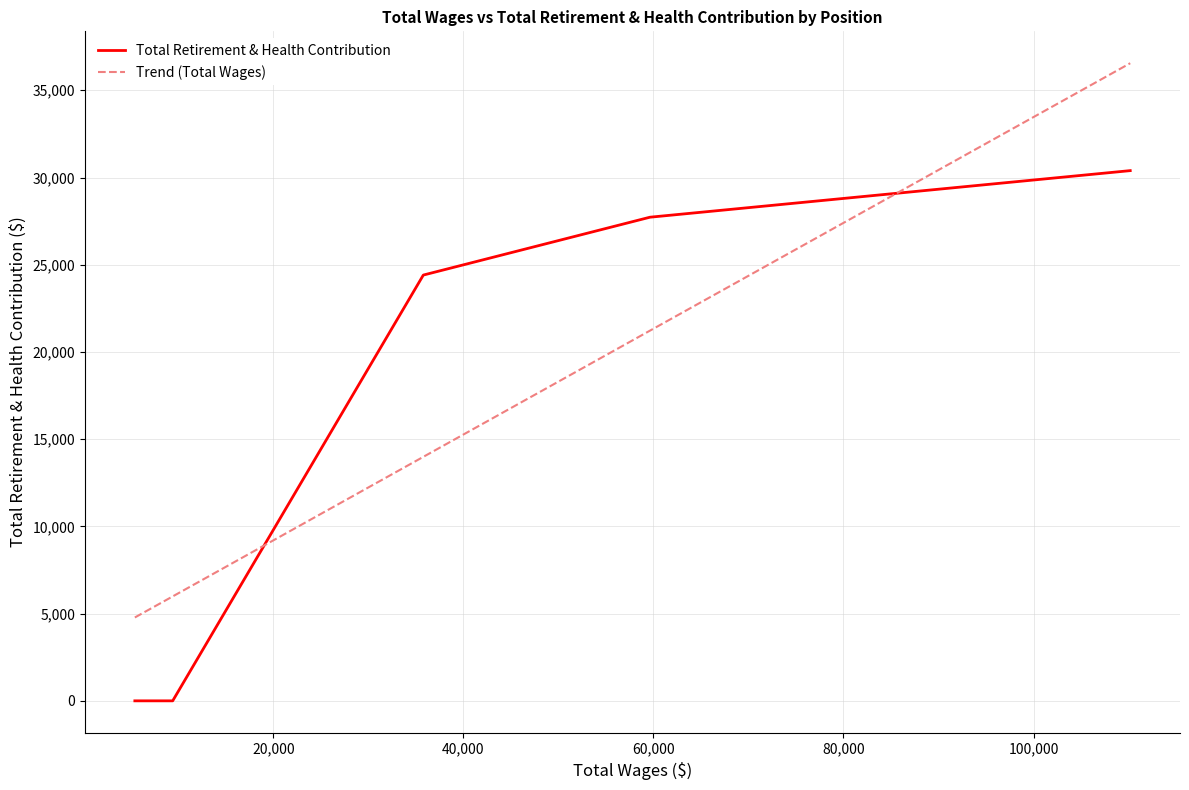

What are all the series names shown in the legend?

Total Retirement & Health Contribution, Trend (Total Wages)